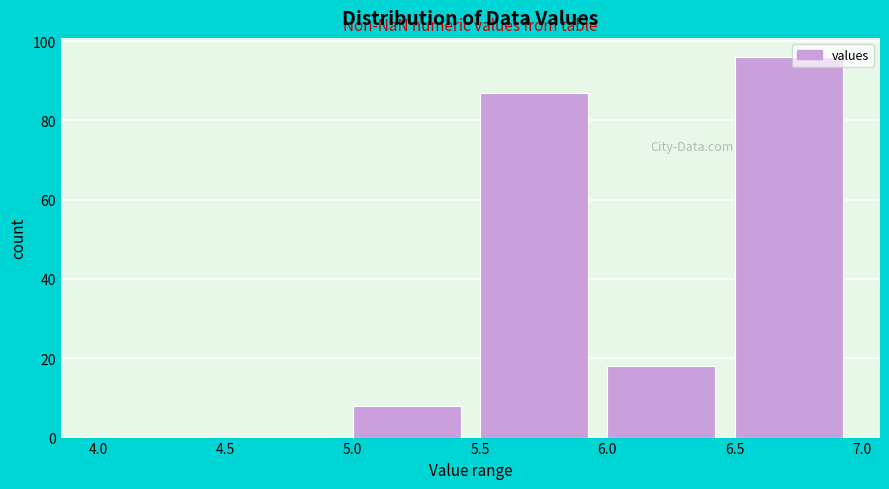

Reading left to right, transcribe this chart: for each bar, give the range it covers on the x-axis and its height. The values are not printed on the chart, so give them approximately, as read against the axis.

4.0 to 4.5: 0
4.5 to 5.0: 0
5.0 to 5.5: 8
5.5 to 6.0: 88
6.0 to 6.5: 18
6.5 to 7.0: 96